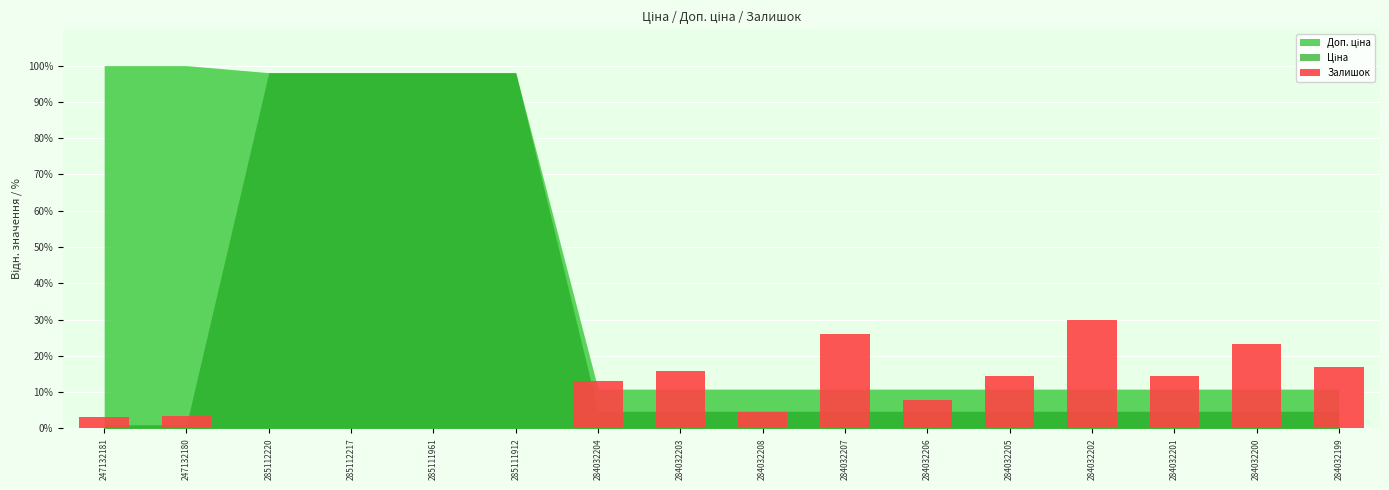

Between 284032207 and 284032202, which is larger?

284032202